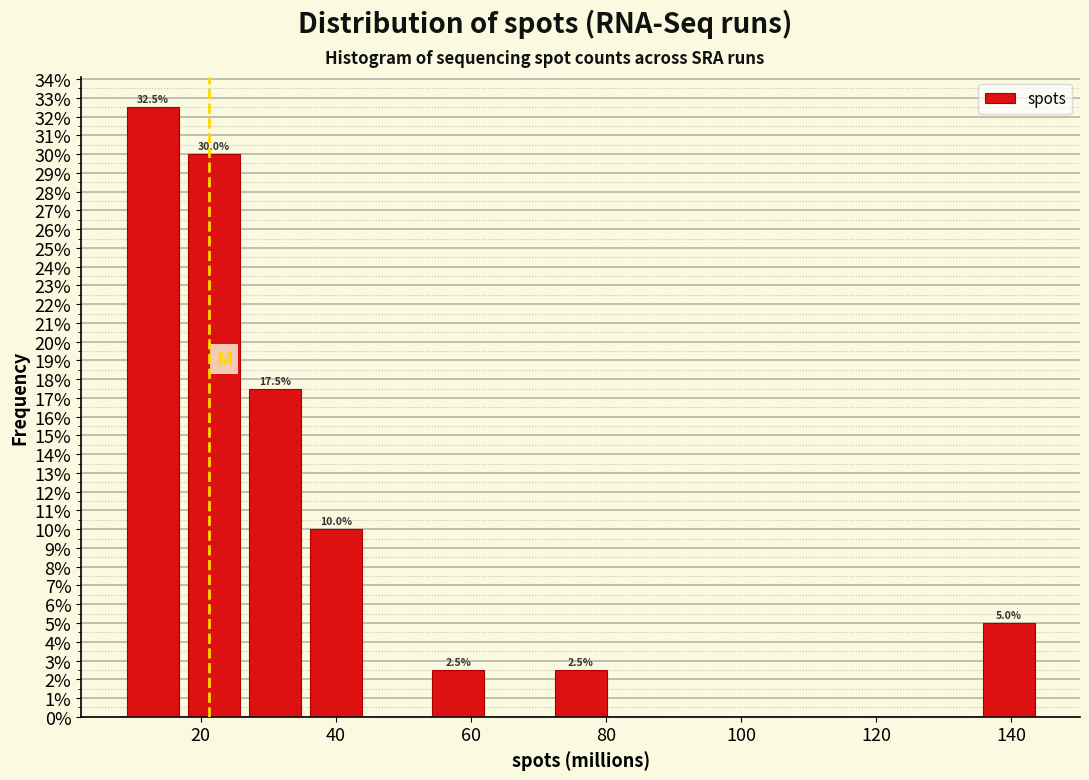

Which range on the x-axis has the tallest bar?

8 to 18